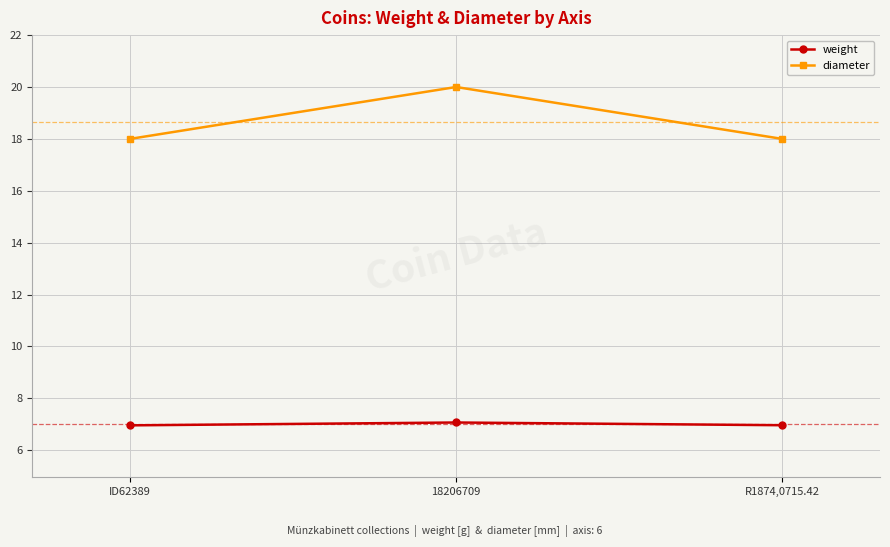

Reading right to left, list all the values displayed in this chart.

weight: R1874,0715.42=7.0	18206709=7.1	ID62389=7.0
diameter: R1874,0715.42=18.0	18206709=20.0	ID62389=18.0